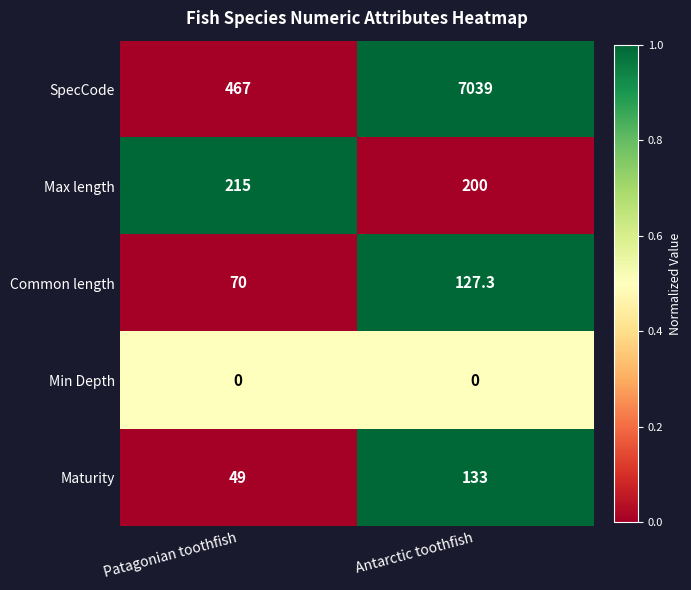

At which category does the chart reach its peak across all series?

Antarctic toothfish